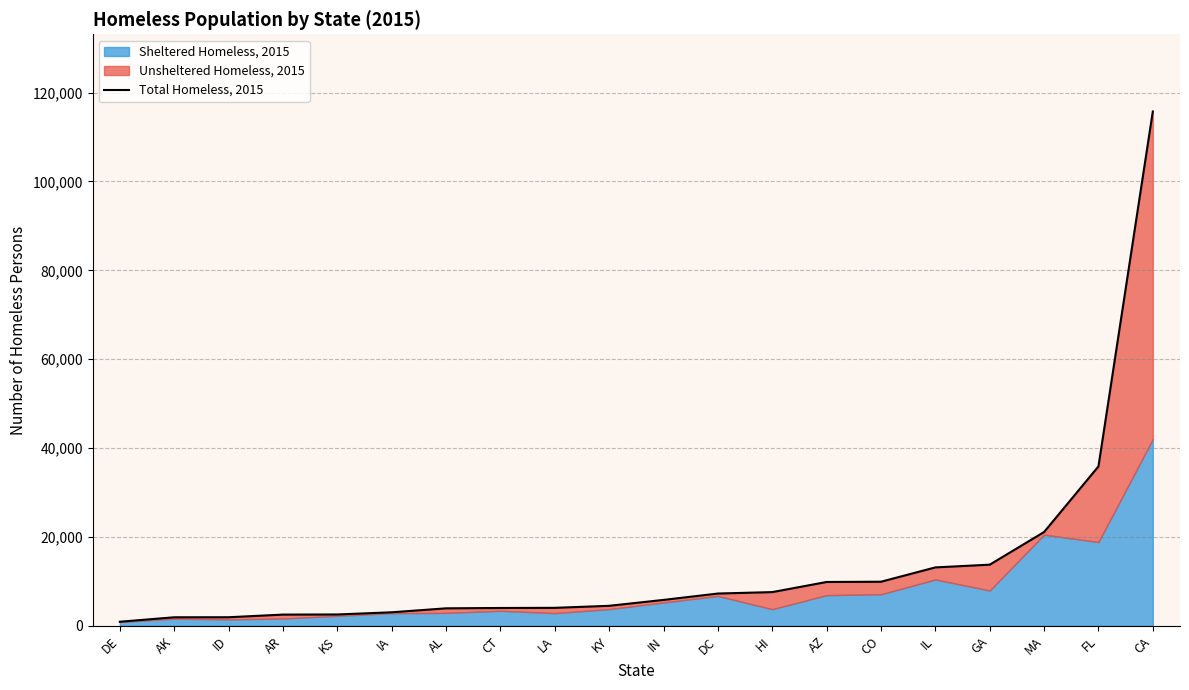

Which label corresponds to the smallest value in the chart?

DE